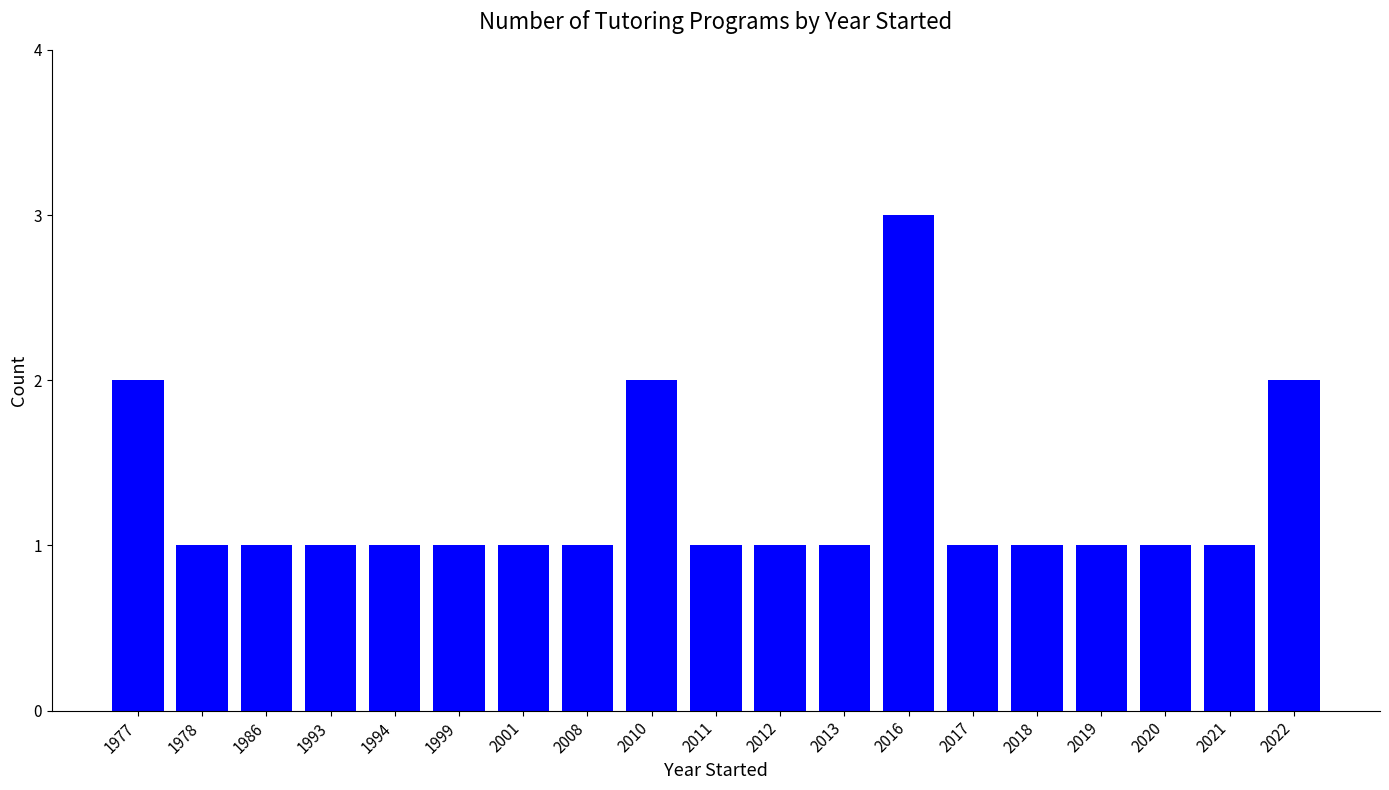

Count the values in the range 1 to 2.

18